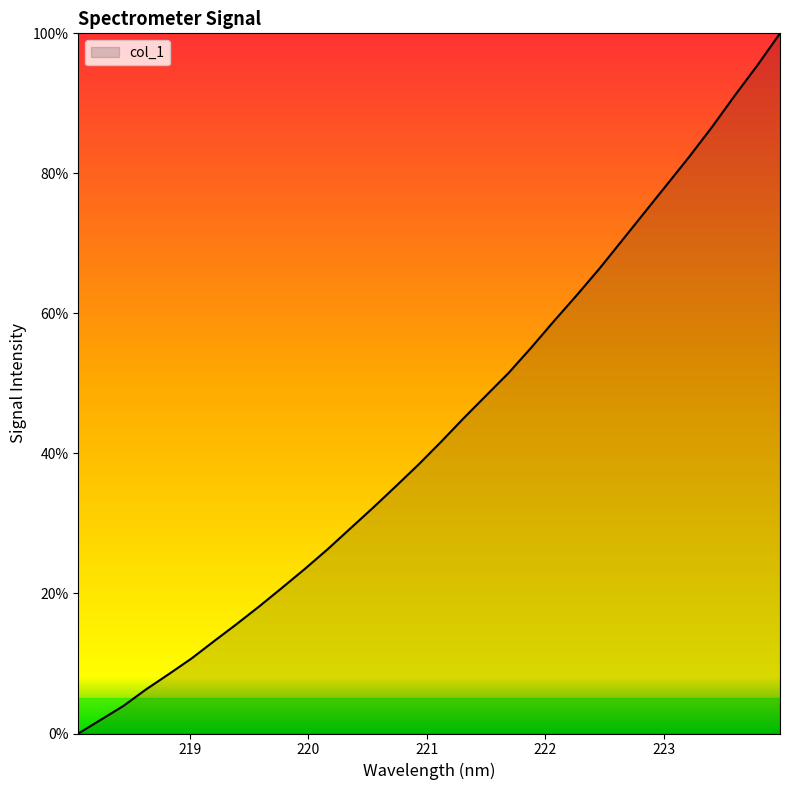

What is the difference between the maximum and minimum values?

100.0